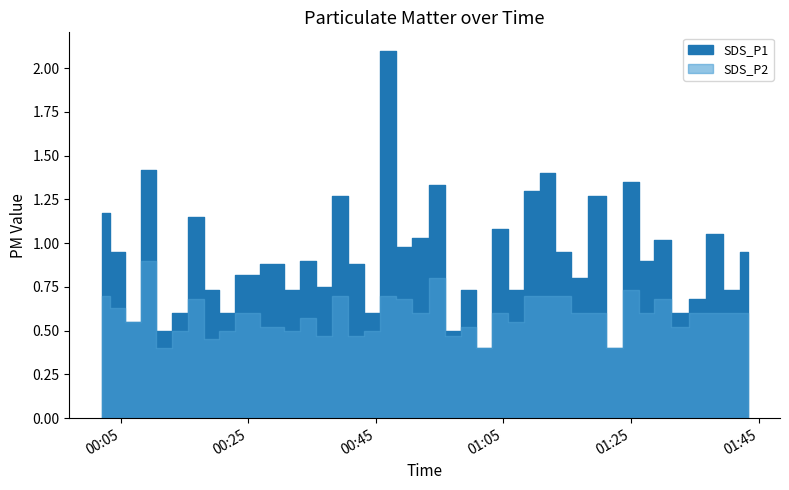

At which category does SDS_P2 reach its first local peak?

3